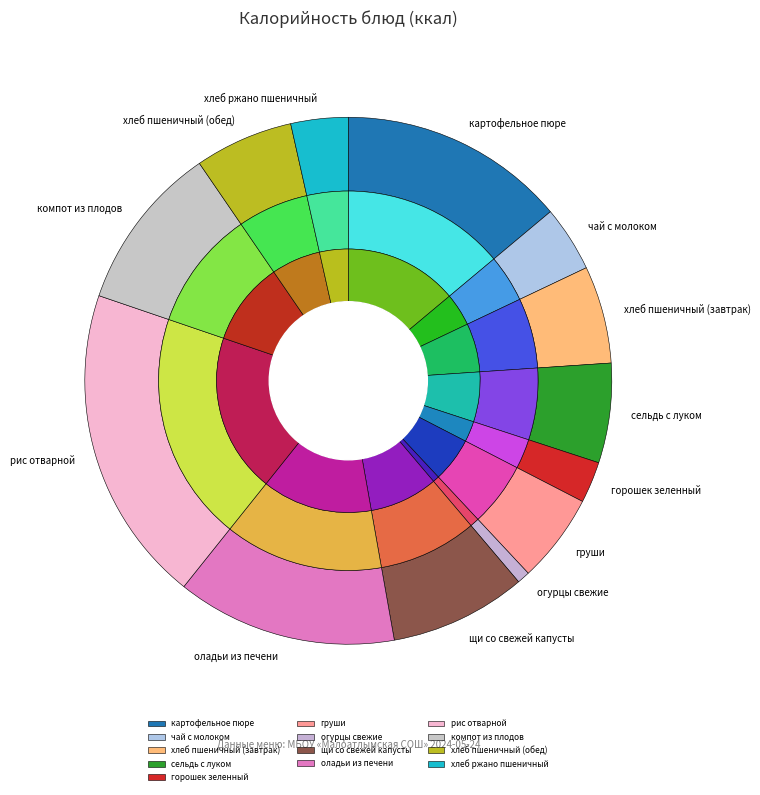

Rank the categories by value from lowest to highest.

огурцы свежие, горошек зеленный, хлеб ржано пшеничный, чай с молоком, груши, хлеб пшеничный (завтрак), хлеб пшеничный (обед), сельдь с луком, щи со свежей капусты, компот из плодов, оладьи из печени, картофельное пюре, рис отварной